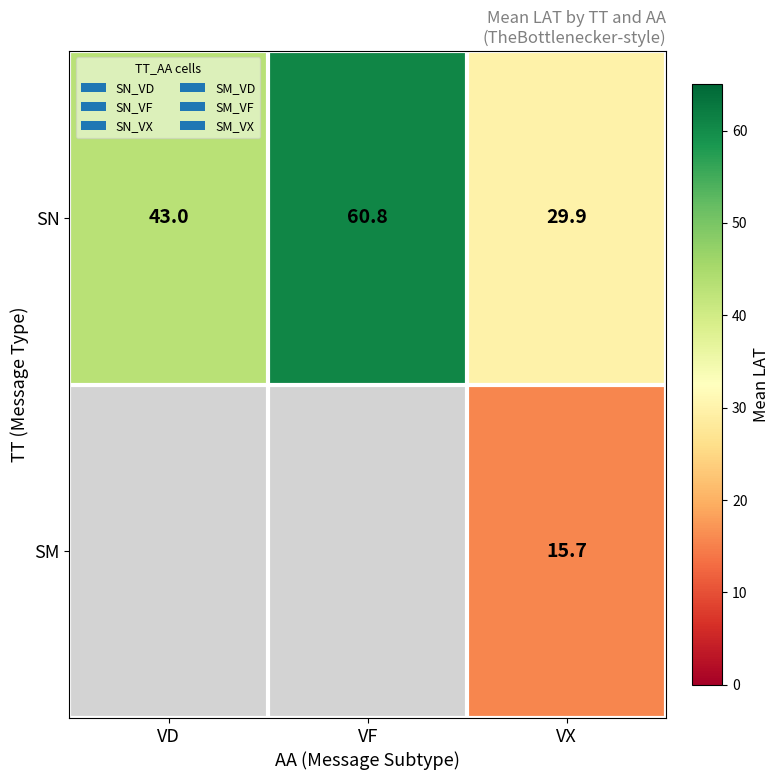

Rank the series at VX from highest to lowest value.

SN, SM